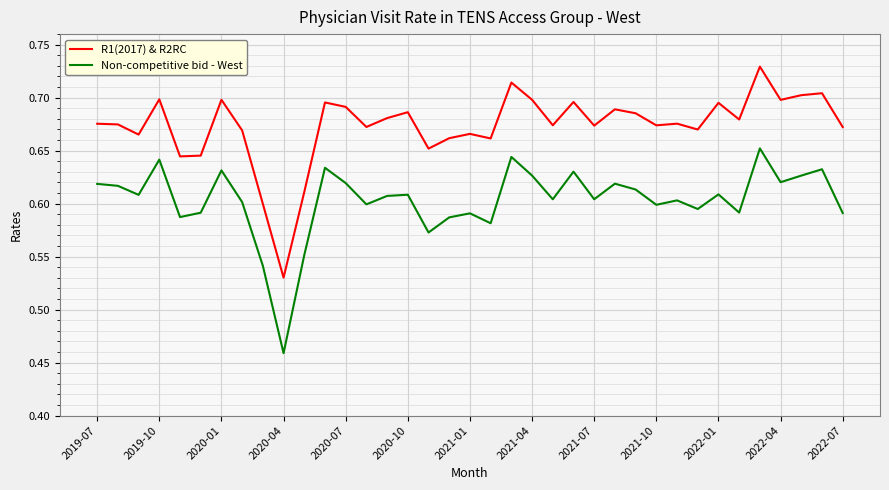

True or false: Non-competitive bid - West and R1(2017) & R2RC cross at least once.

False